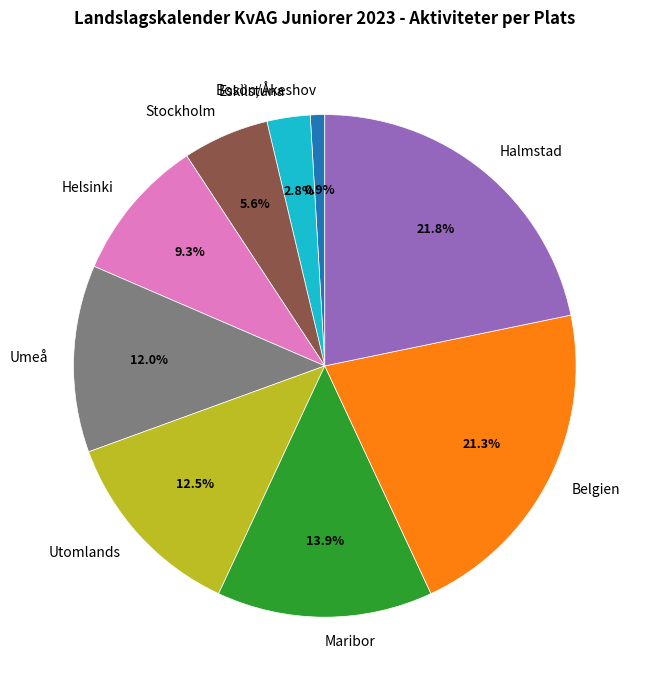

To the nearest percent, what is the average slice percentage?

11%